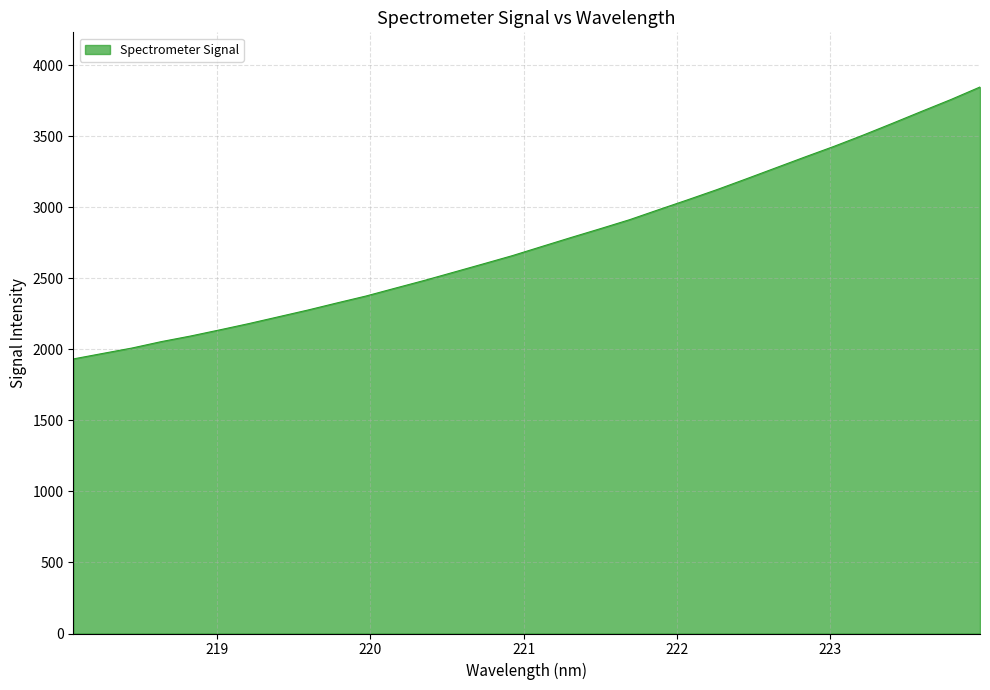

Count the number of categories in the chart.

32